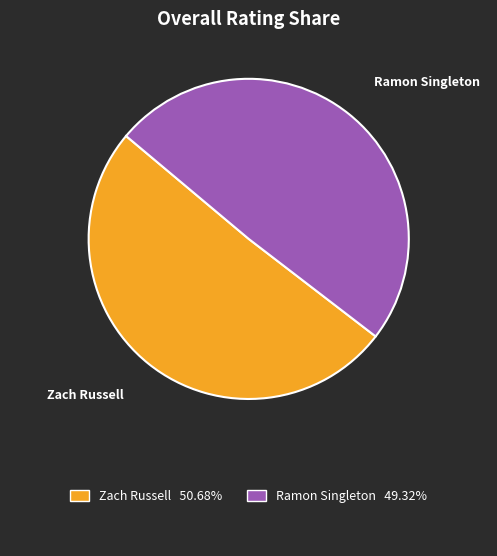

Does any single category account for the majority?

Yes